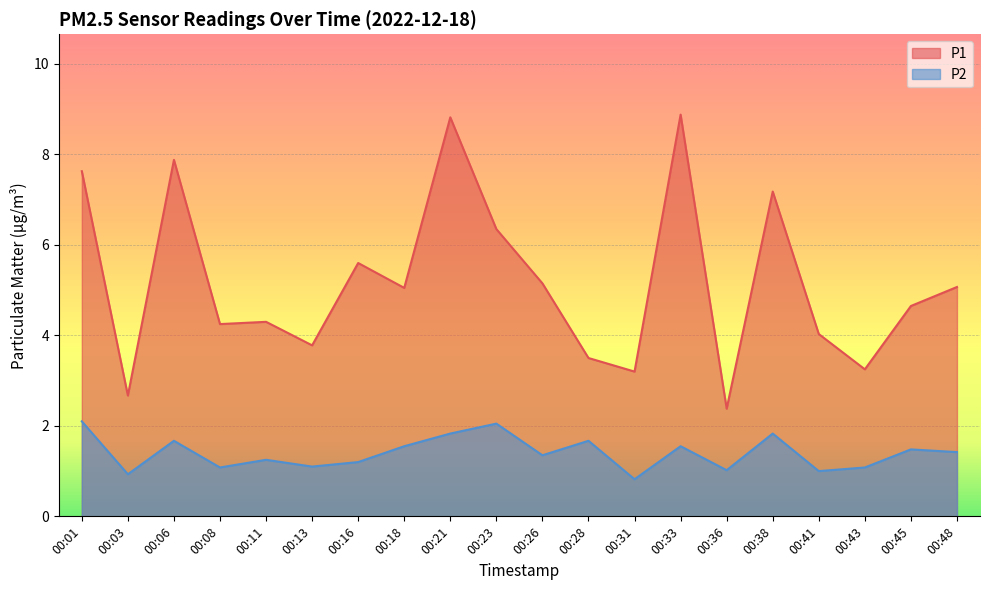

Rank the series at 00:41 from lowest to highest value.

P2, P1